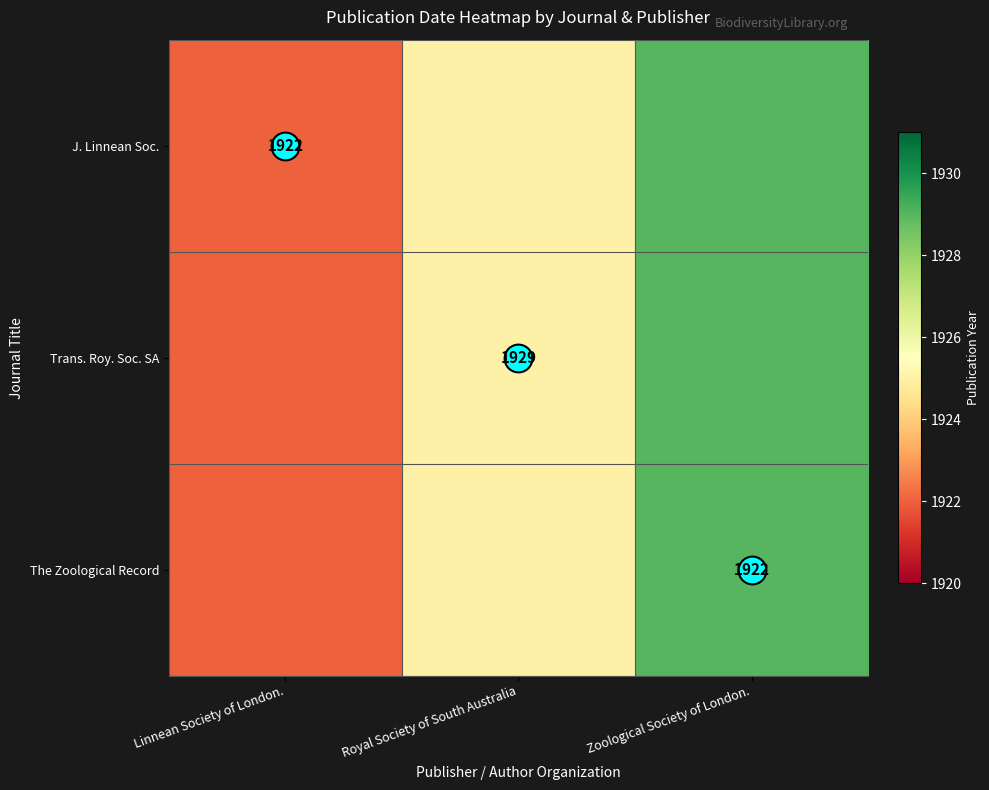

True or false: J. Linnean Soc. has a value of 584 at Linnean Society of London..

False